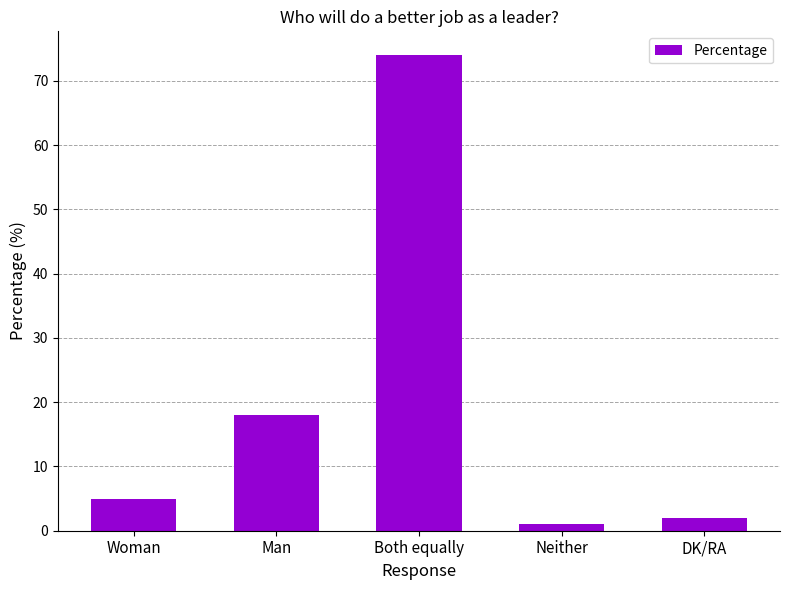

What is the label of the 2nd bar from the right?

Neither